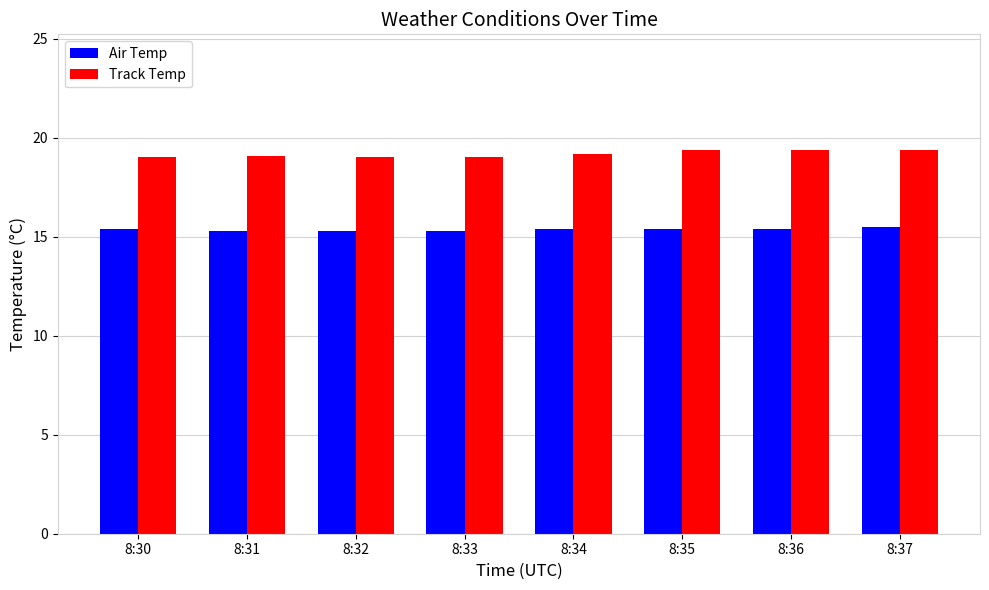

What is the highest value of the Air Temp series?

15.5